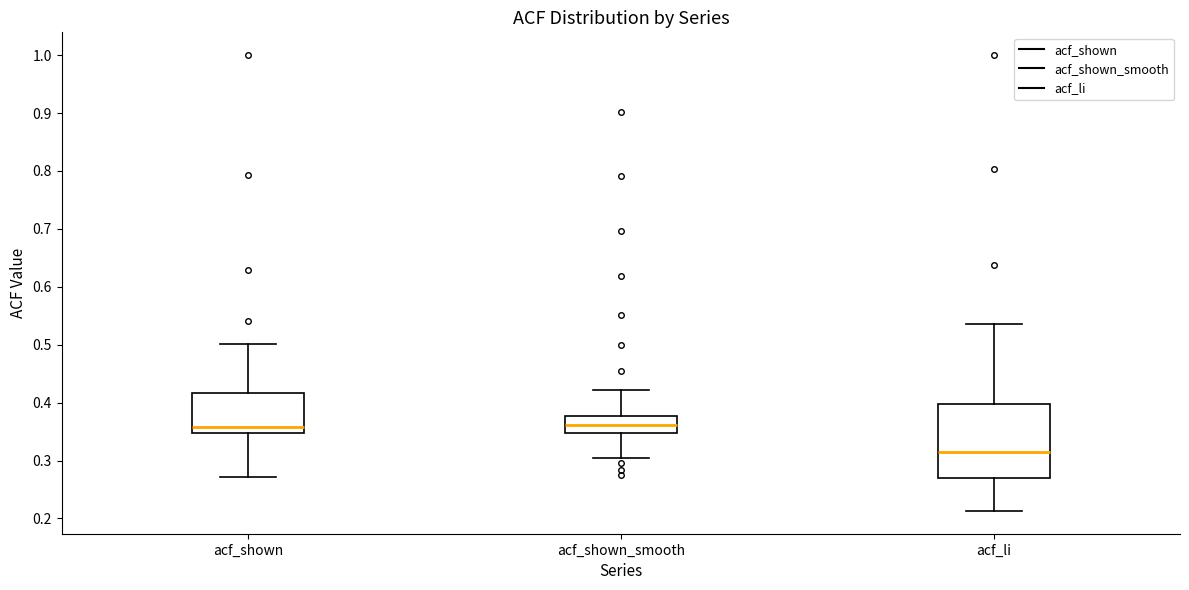

Which box's median line is the lowest?

acf_li